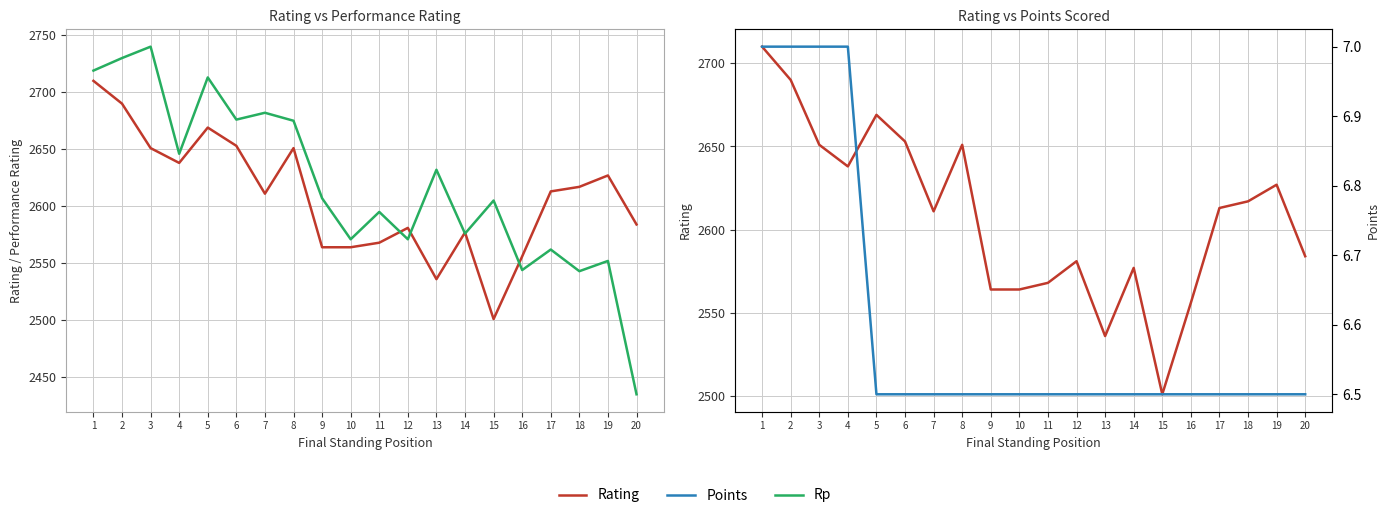

Where is the first local maximum for Rating?

5